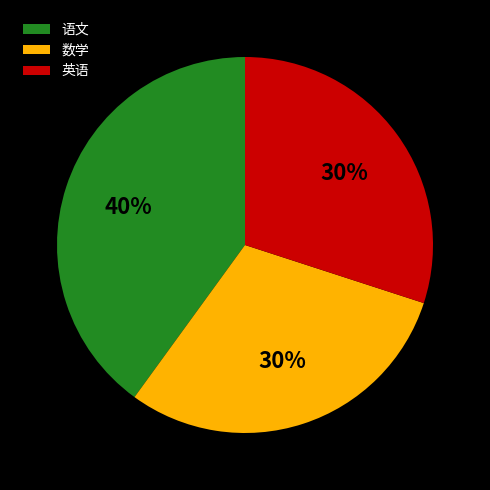

Is the sum of 英语 and 数学 greater than half?

Yes